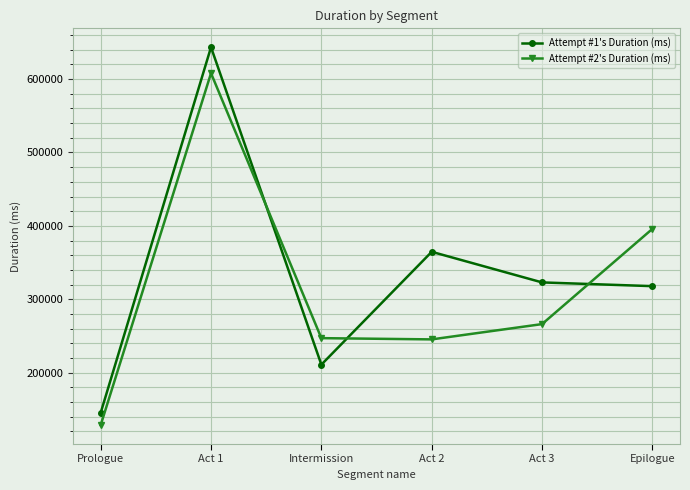

Which series has the largest range (max minus min)?

Attempt #1's Duration (ms)